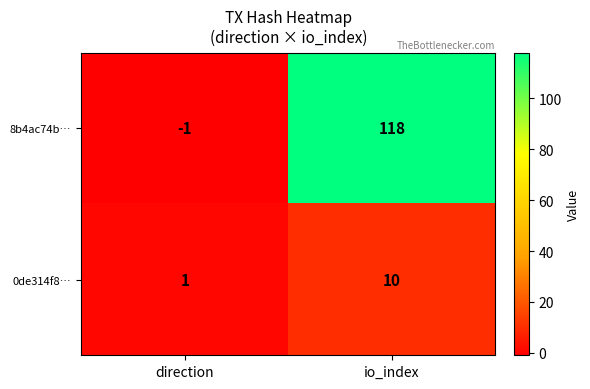

What is the difference between the 0de314f8… values at direction and io_index?

9